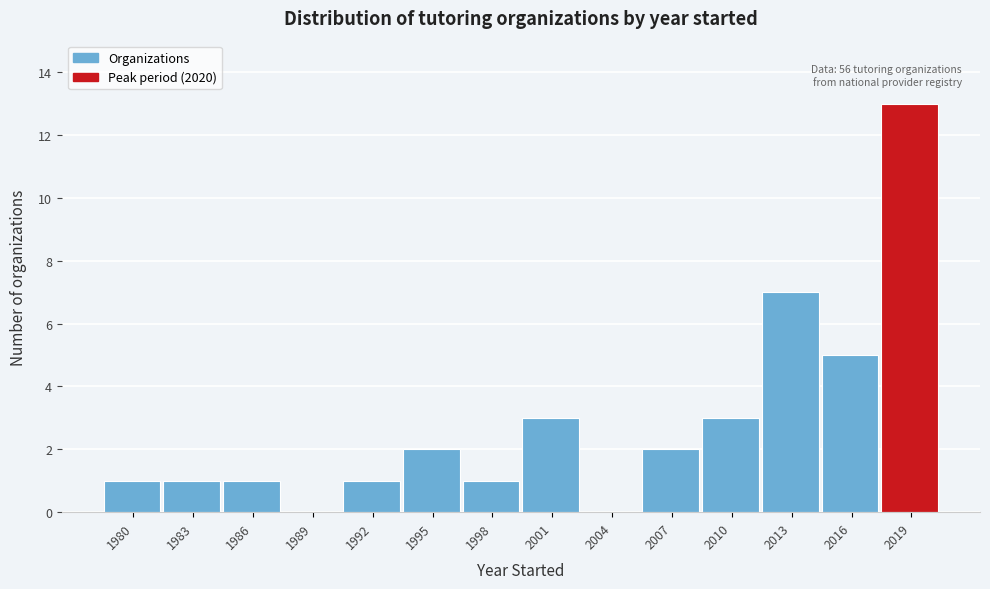

Reading left to right, what are all the values shown in this chart?

1980=1	1983=1	1986=1	1989=0	1992=1	1995=2	1998=1	2001=3	2004=0	2007=2	2010=3	2013=7	2016=5	2019=13